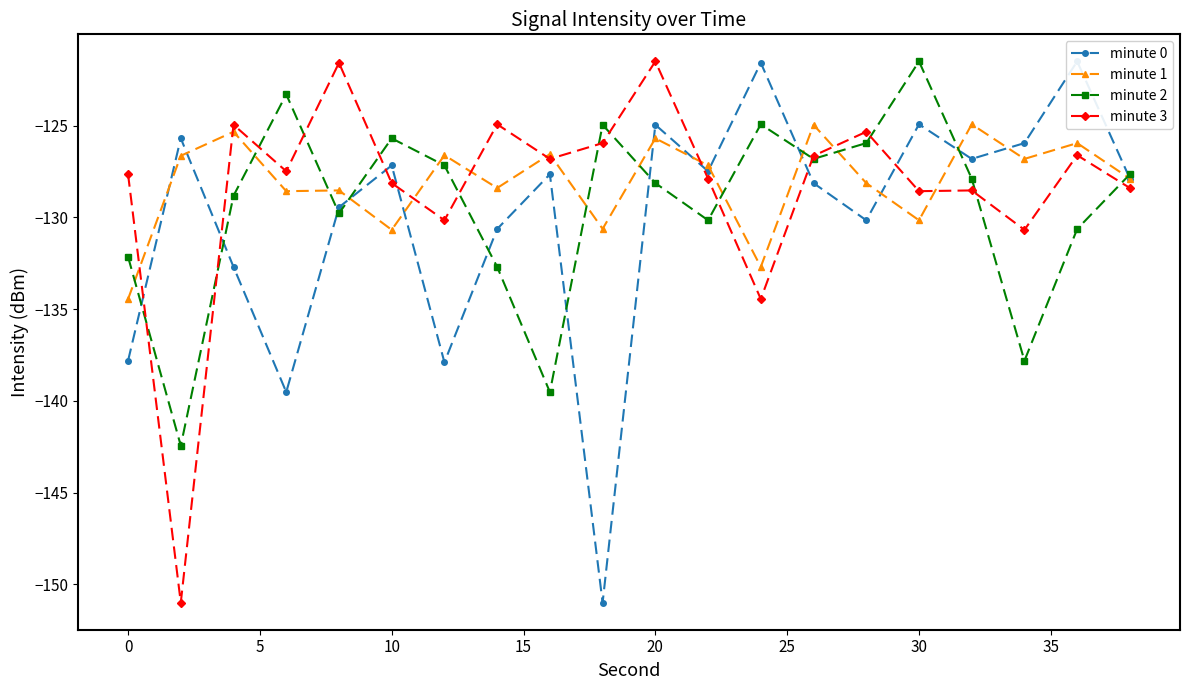

What is the difference between the second highest and minimum values in the minute 1 series?

9.5